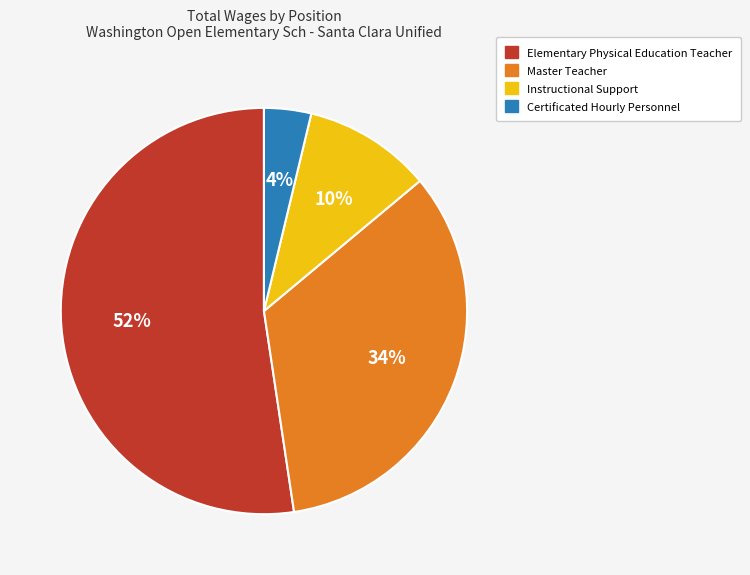

How many segments does this pie chart have?

4